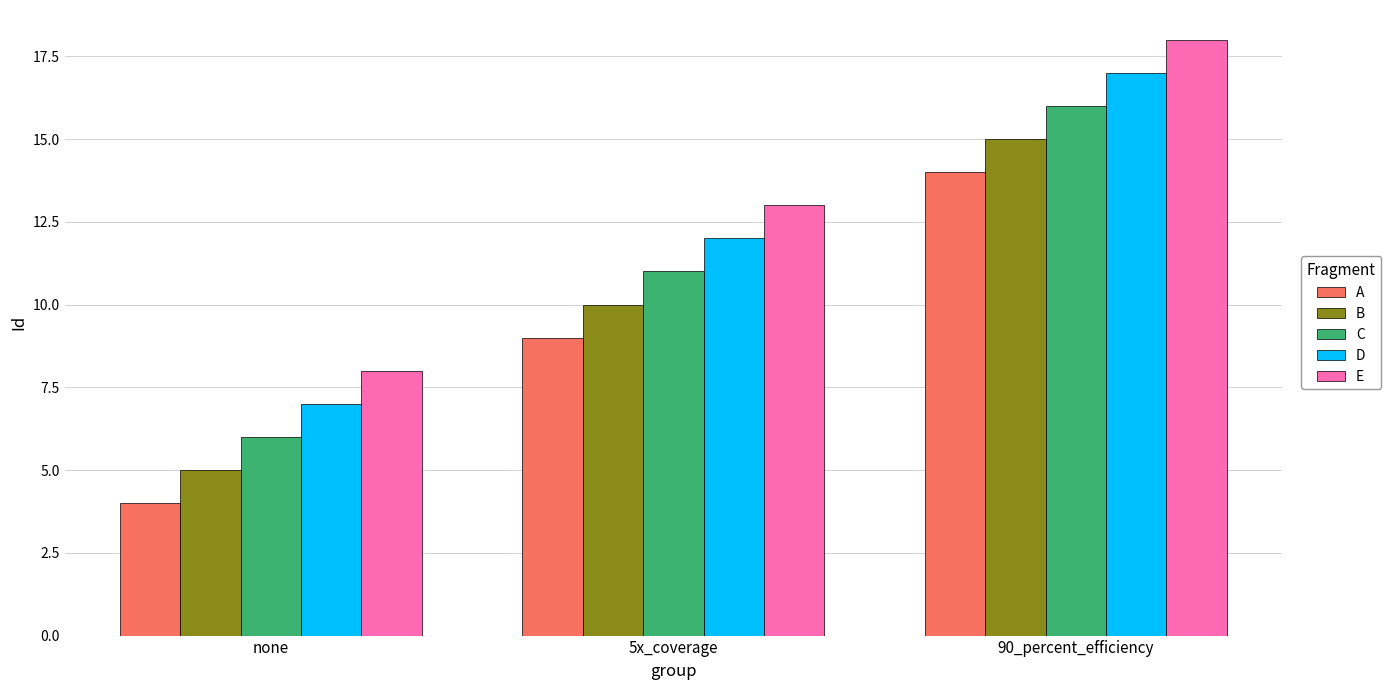

Reading left to right, extract all data points from this chart.

A: 4	9	14
B: 5	10	15
C: 6	11	16
D: 7	12	17
E: 8	13	18